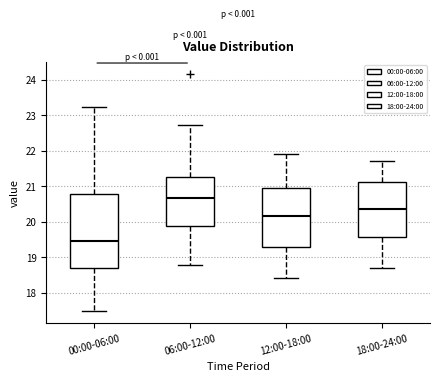

Which box has the highest median line?

06:00-12:00